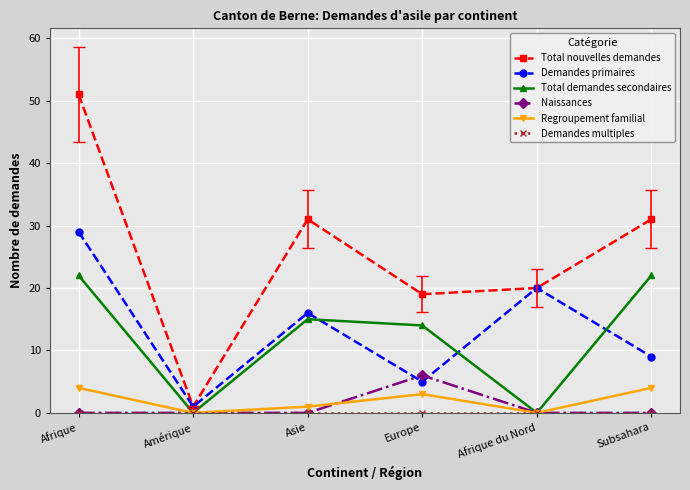

Where is the first local maximum for Total nouvelles demandes?

Asie